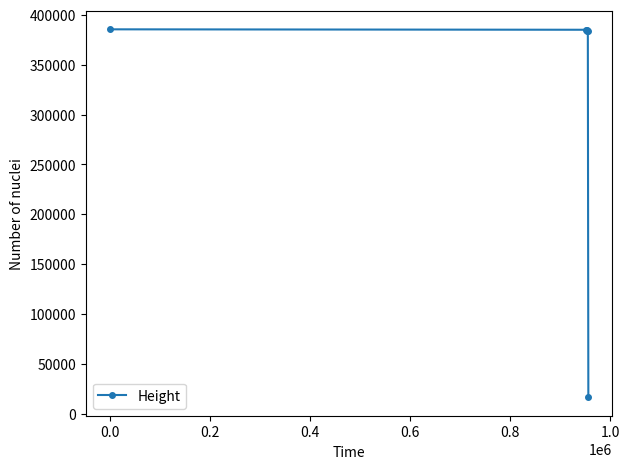

What is the value of the 6th point from the left?

16406